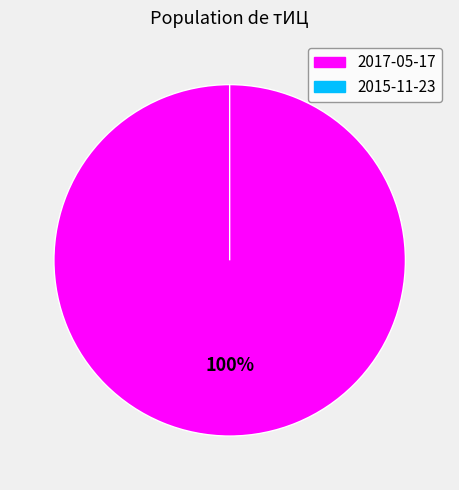

How many segments does this pie chart have?

2